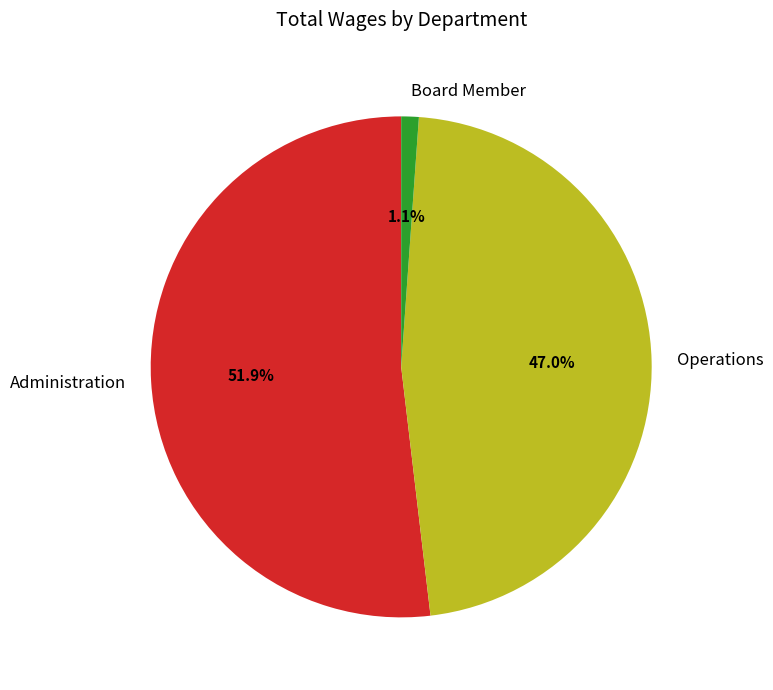

How many segments does this pie chart have?

3